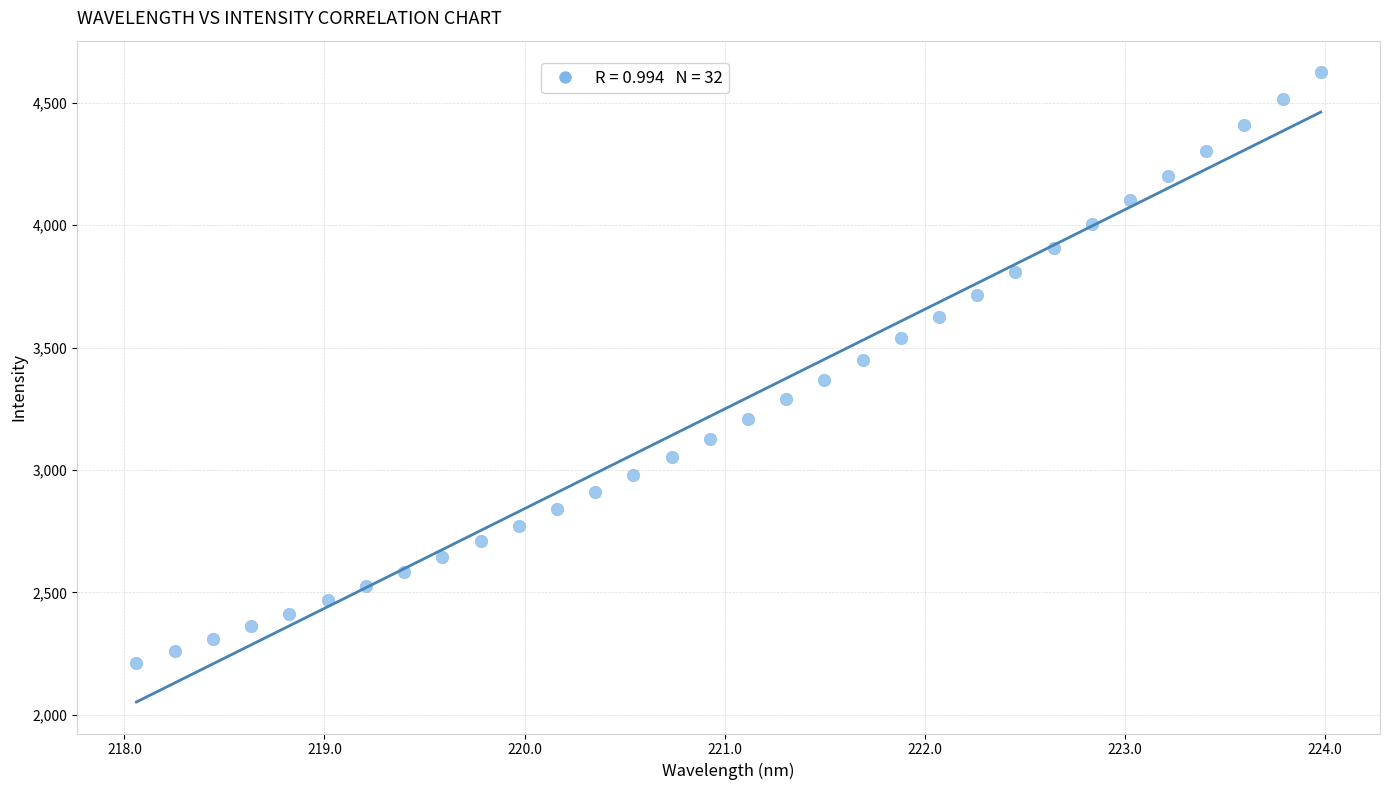

What is the range of X values (max minus min)?

5.9